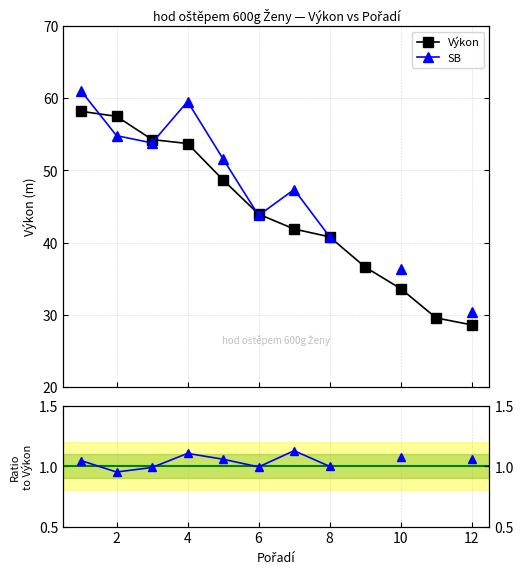

Which series changed the most between 8 and 10?

Výkon